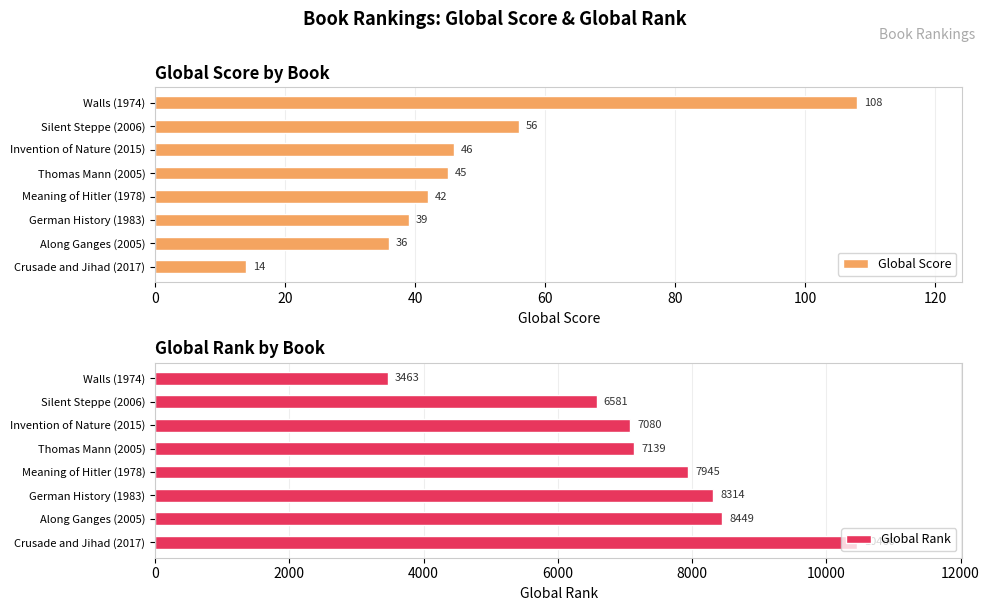

Where is Global Score nearest to the value 61?

Silent Steppe (2006)